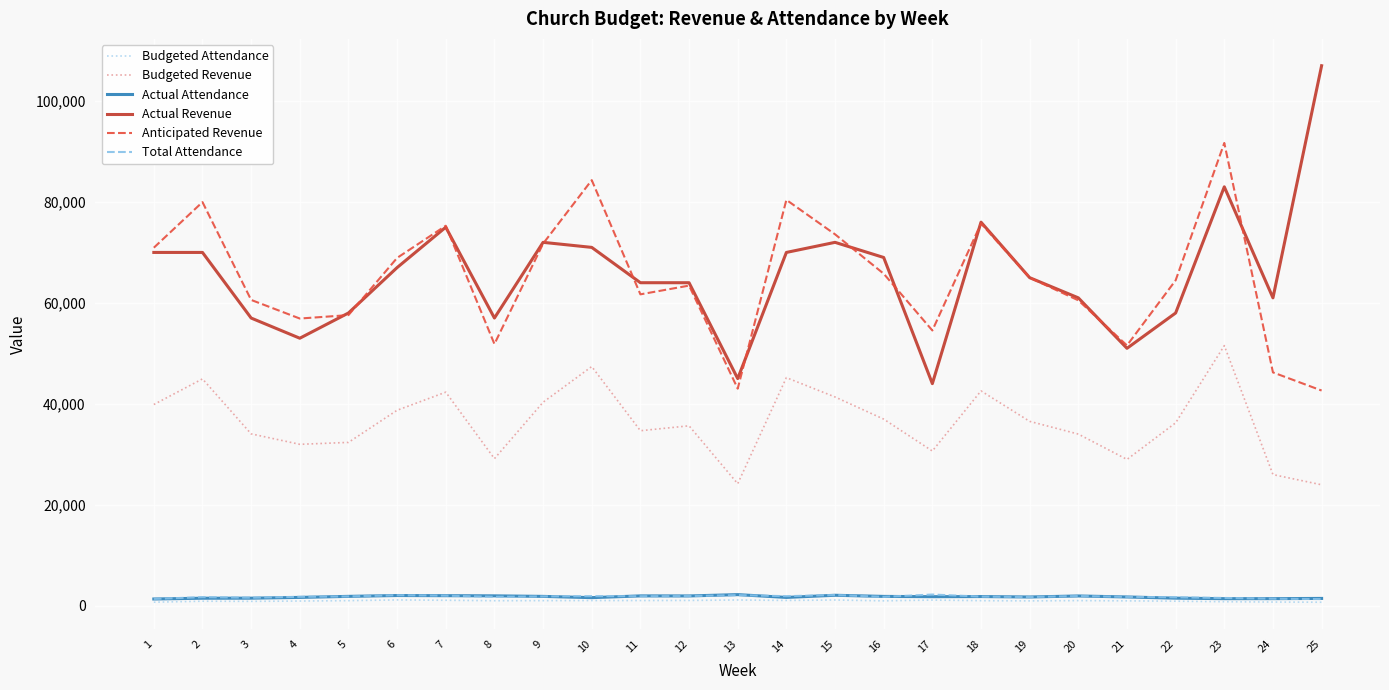

Which series changed the most between 8 and 20?

Anticipated Revenue